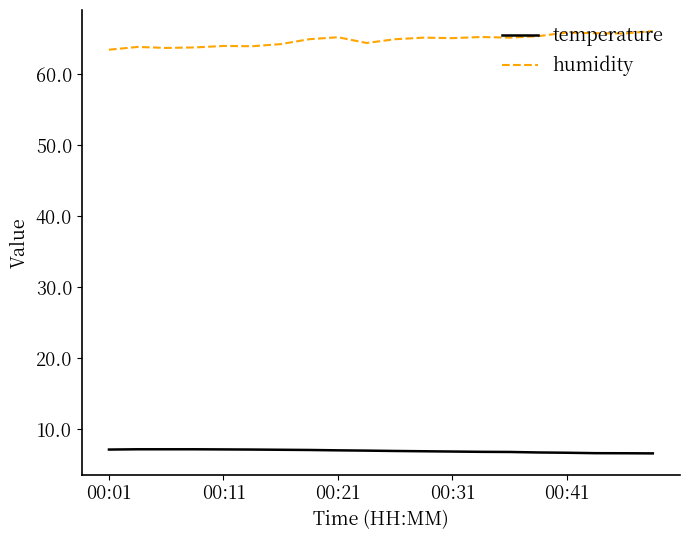

Rank the series by their maximum value, from highest to lowest.

humidity, temperature